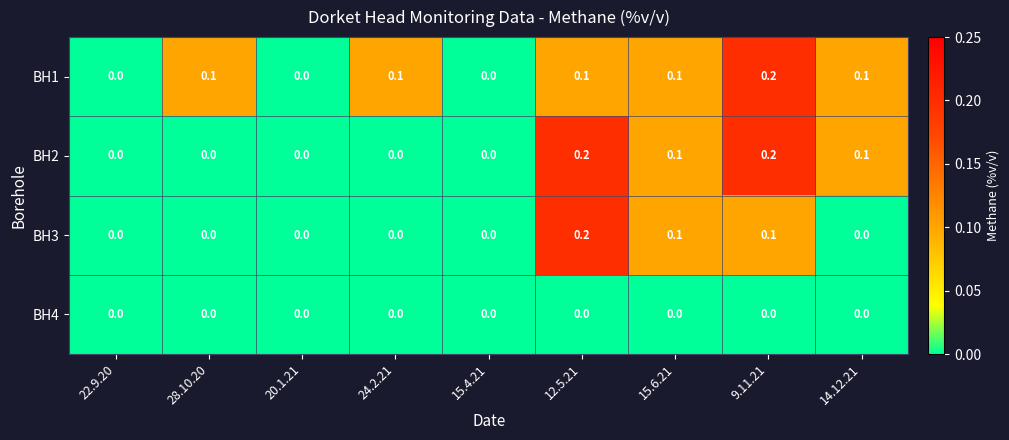

The value of BH2 at 15.6.21 is 0.1. True or false?

True